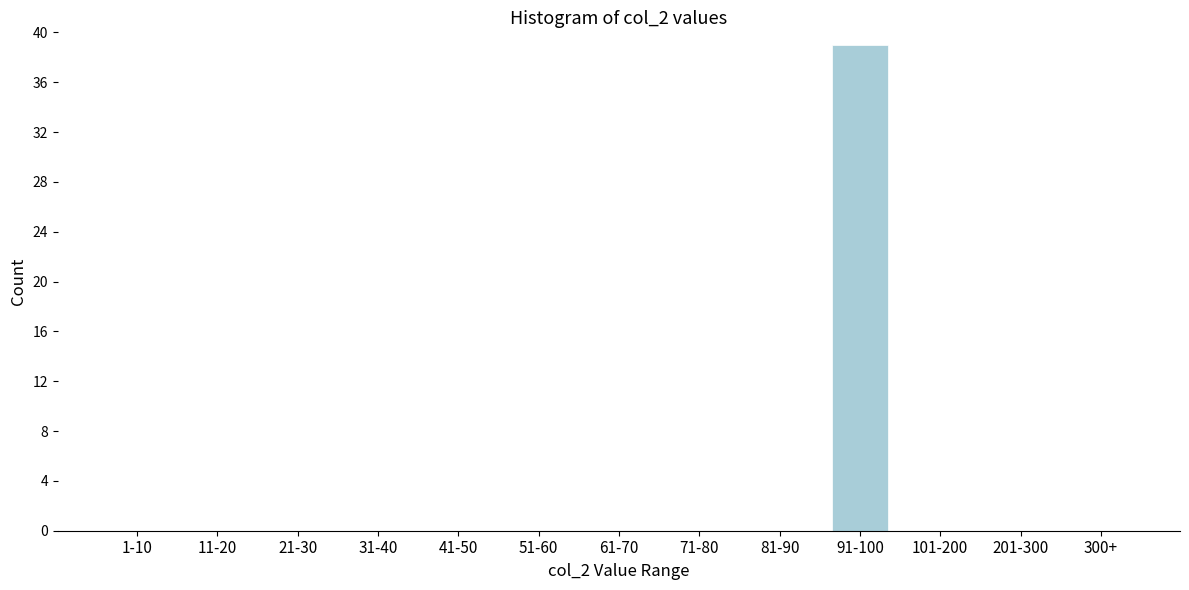

Reading left to right, extract all data points from this chart.

1-10=0	11-20=0	21-30=0	31-40=0	41-50=0	51-60=0	61-70=0	71-80=0	81-90=0	91-100=39	101-200=0	201-300=0	300+=0